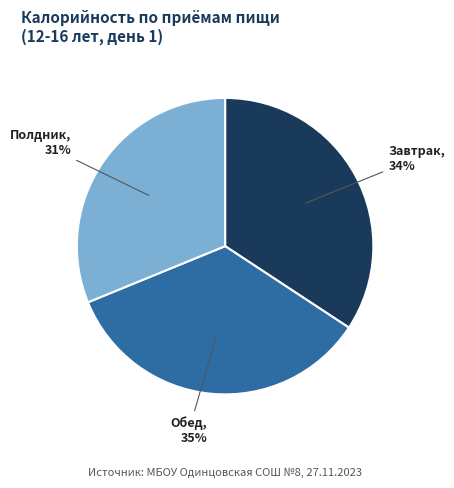

To the nearest percent, what is the average slice percentage?

33%